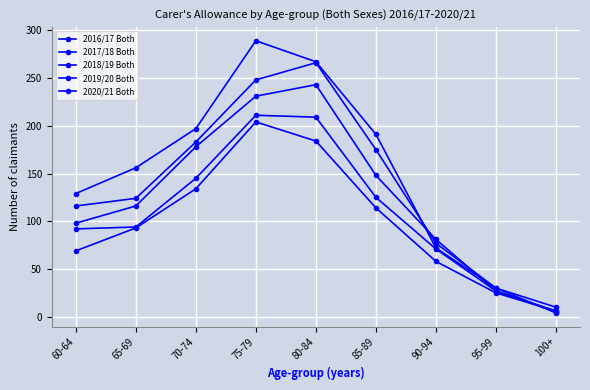

How many lines are shown in the chart?

5